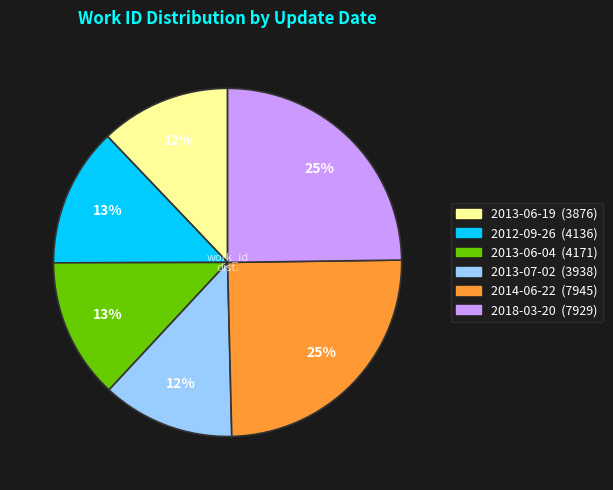

Do 2013-06-04 and 2013-06-19 together represent more than half of the pie?

No